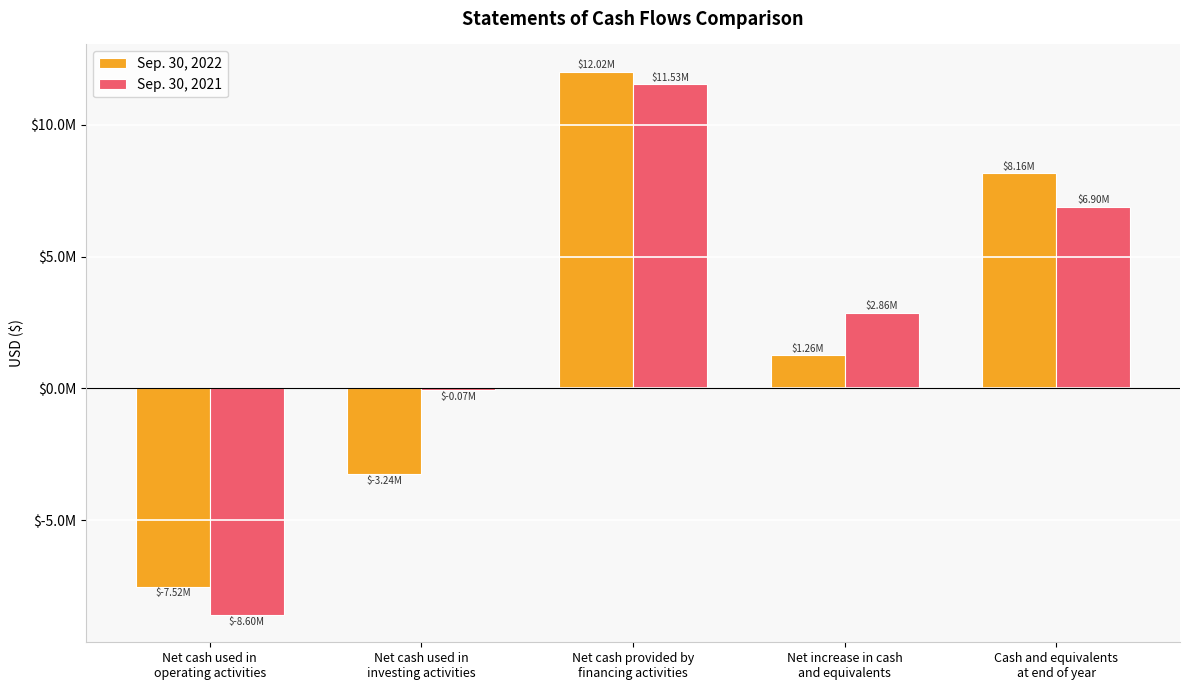

What are all the series names shown in the legend?

Sep. 30, 2022, Sep. 30, 2021